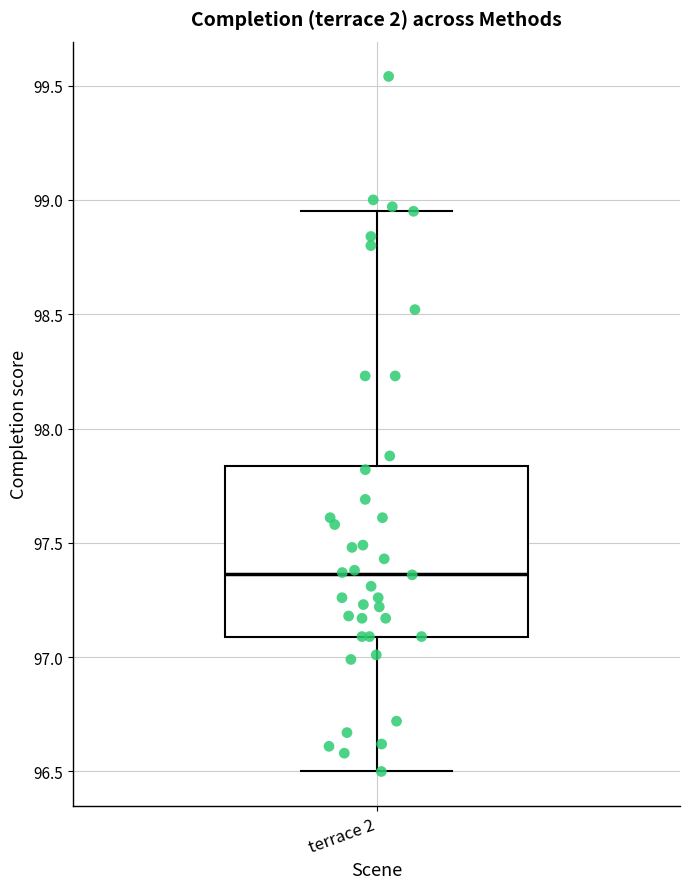

Where is the lower edge of the box for terrace 2 on the y-axis? The values are not printed on the chart, so give them approximately, as read against the axis.

97.10